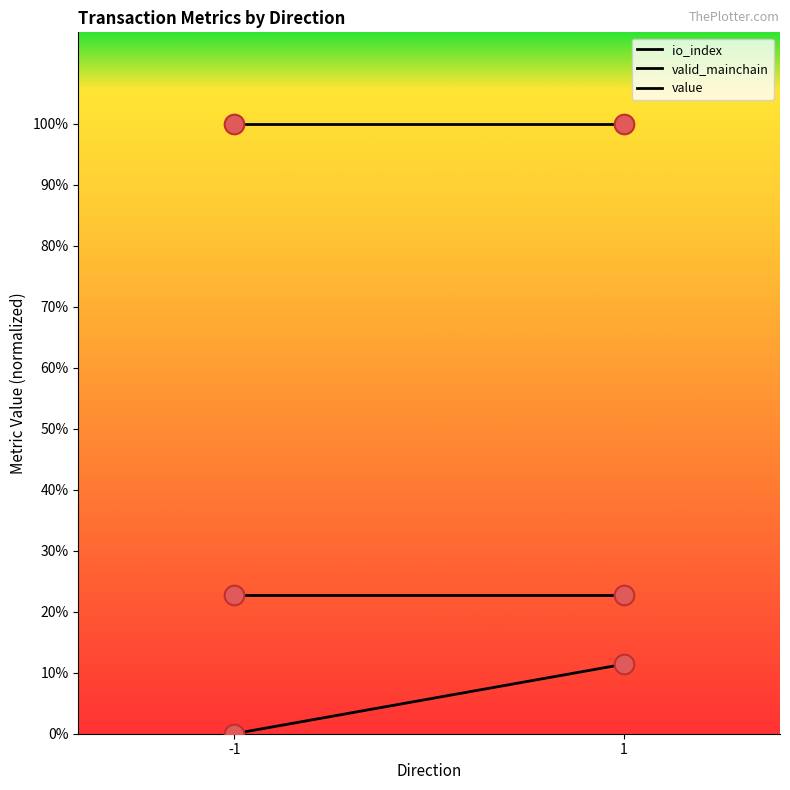

Which series has the largest Y range (max minus min)?

io_index